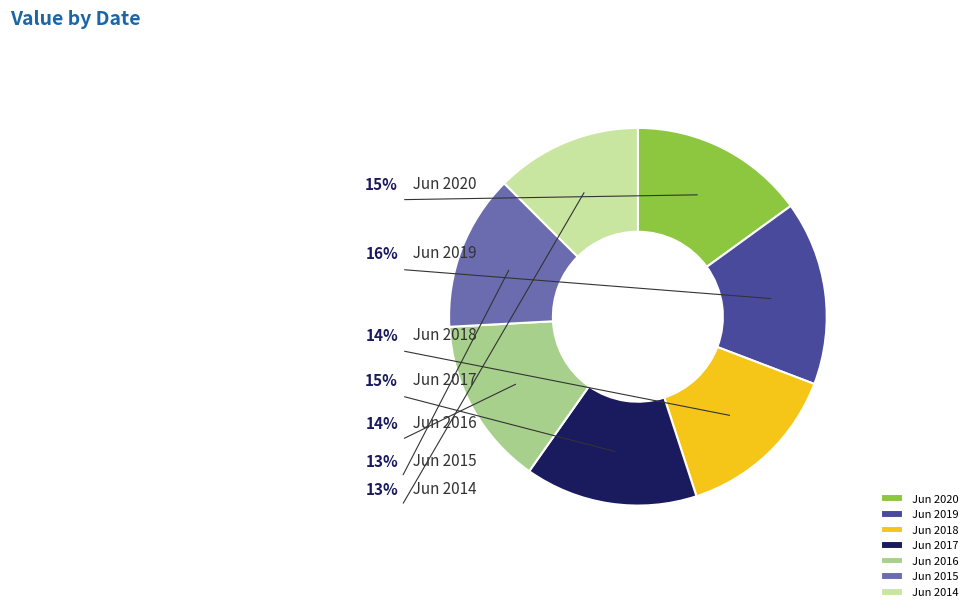

How many slices are in this pie chart?

7